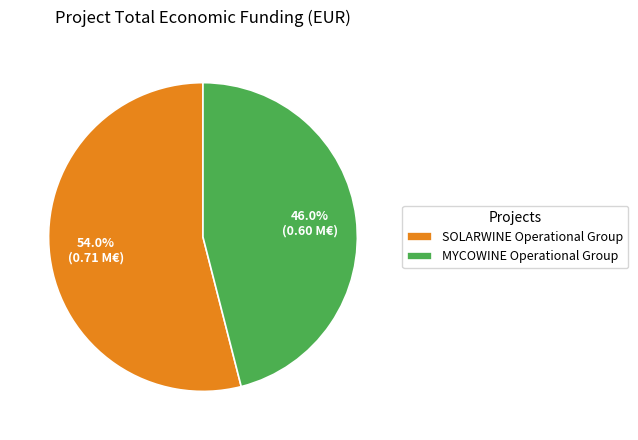

To the nearest percent, what is the combined percentage of SOLARWINE Operational Group and MYCOWINE Operational Group?

100%